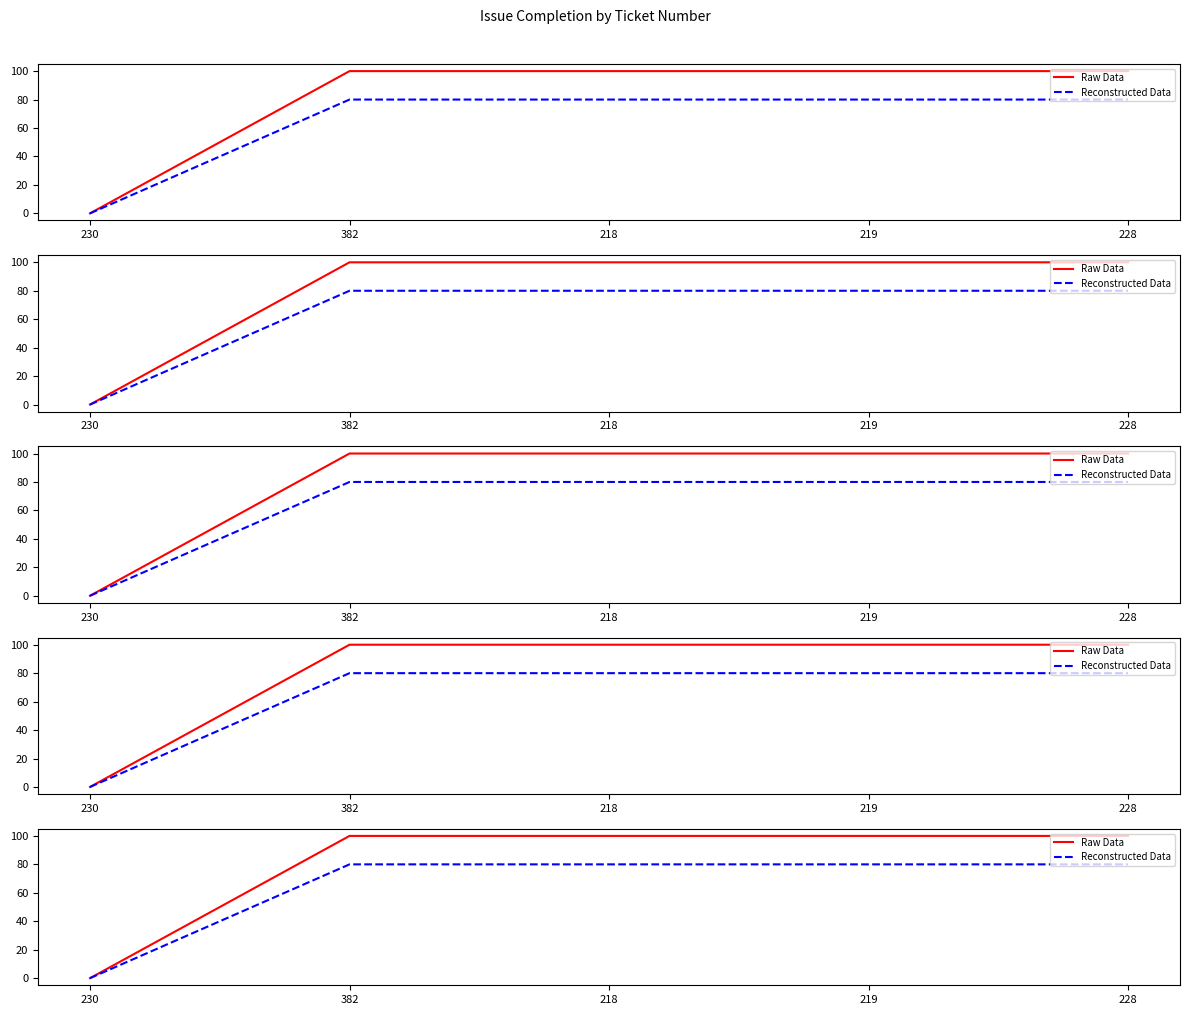

Is it true that Reconstructed Data equals 49 at 228?

False